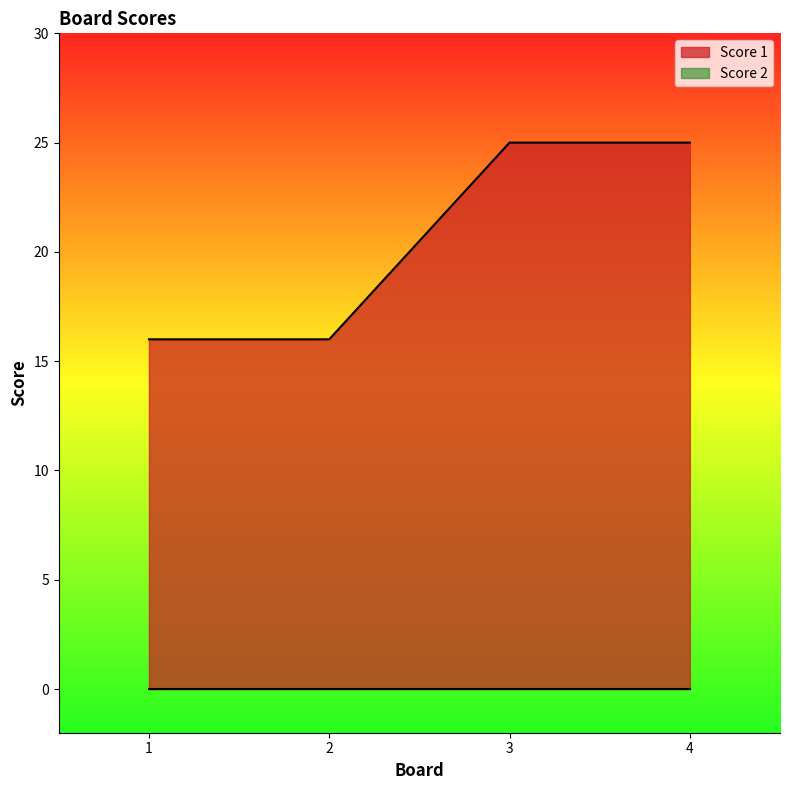

What is the greatest value displayed?

25